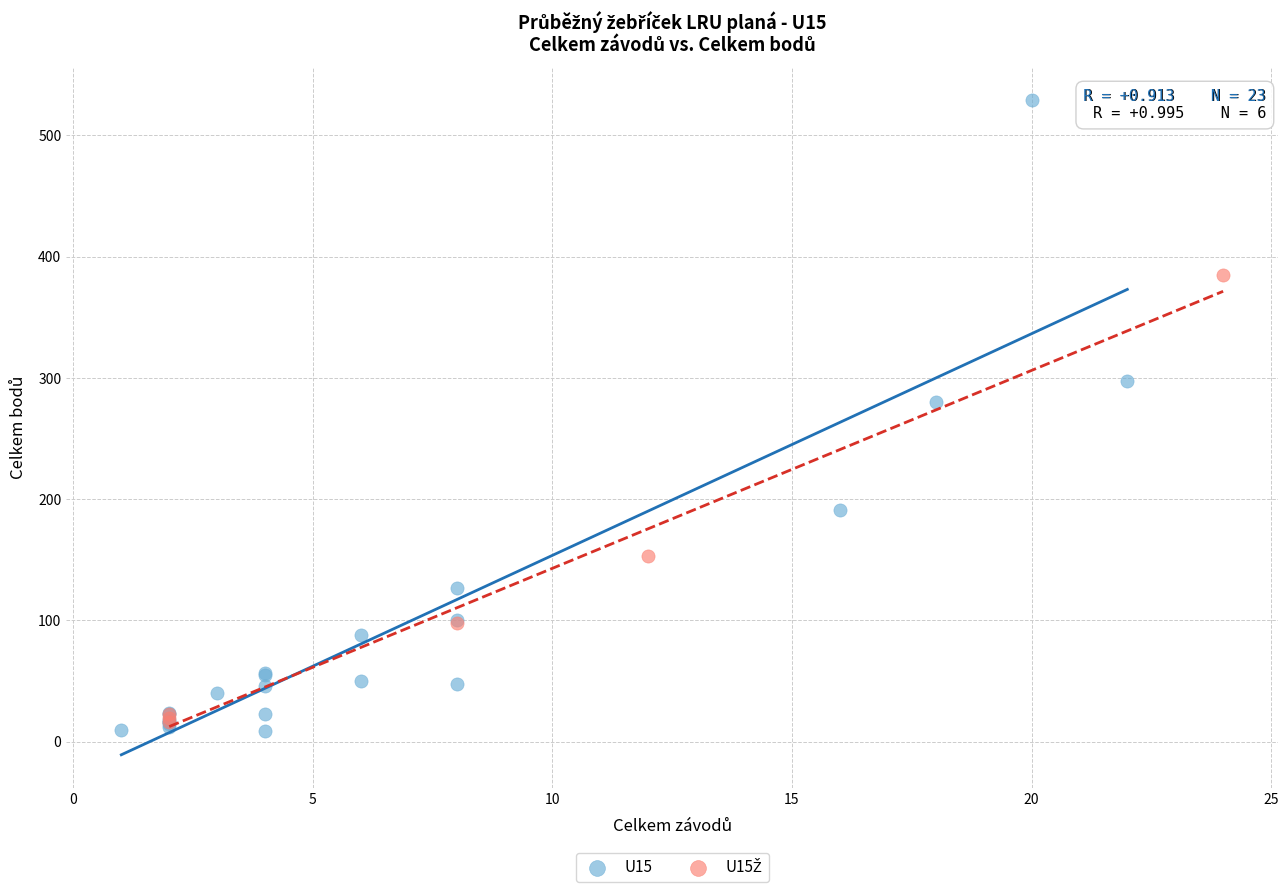

Which series has the largest Y range (max minus min)?

U15